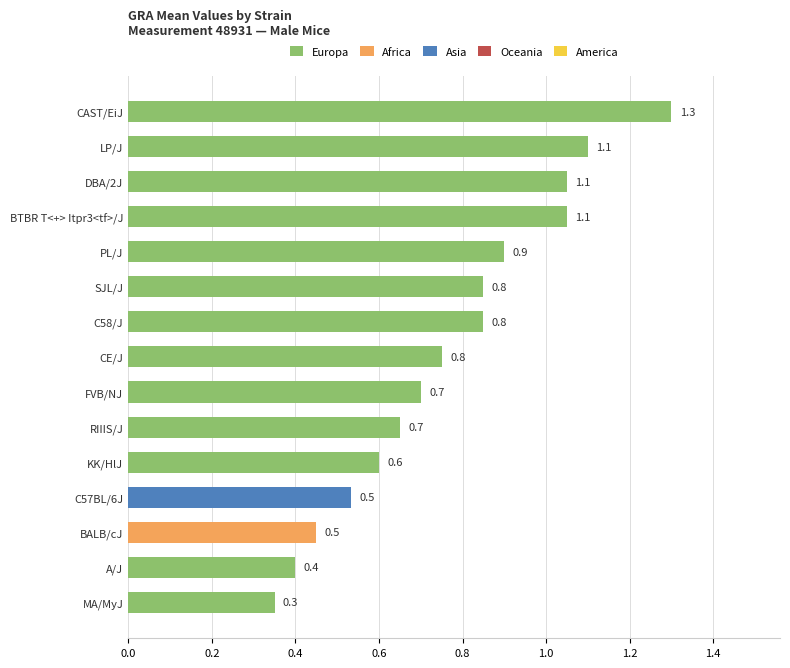

At which label is the value closest to 0?

MA/MyJ